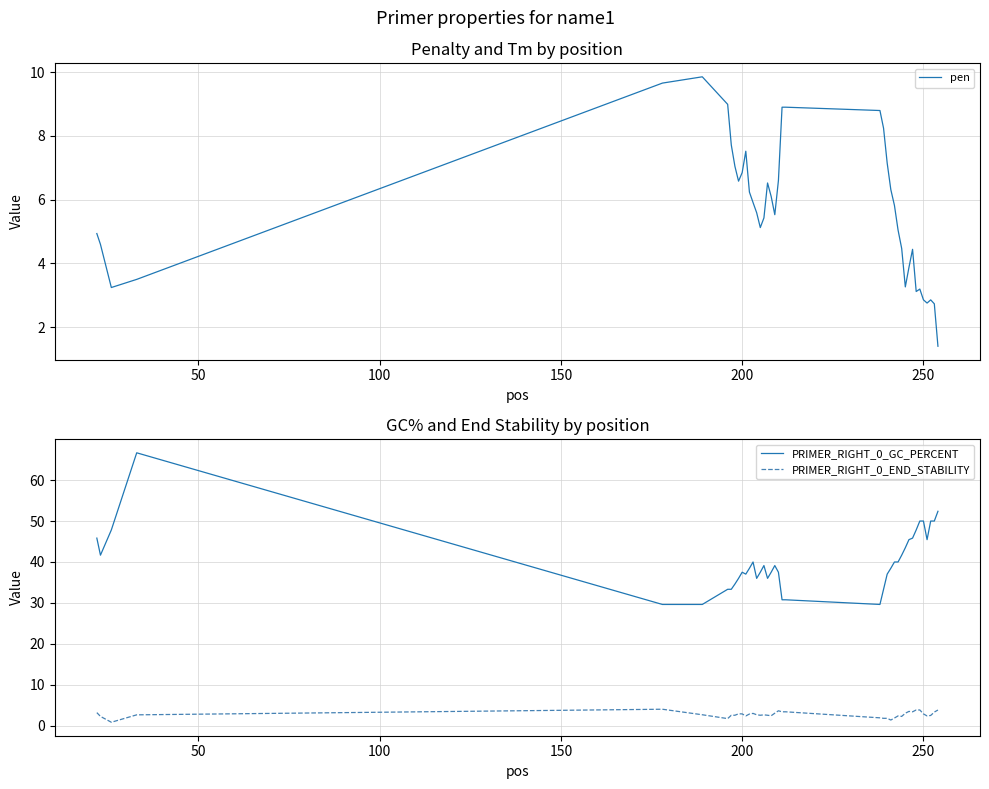

What is the average value of the PRIMER_RIGHT_0_GC_PERCENT series?

40.4